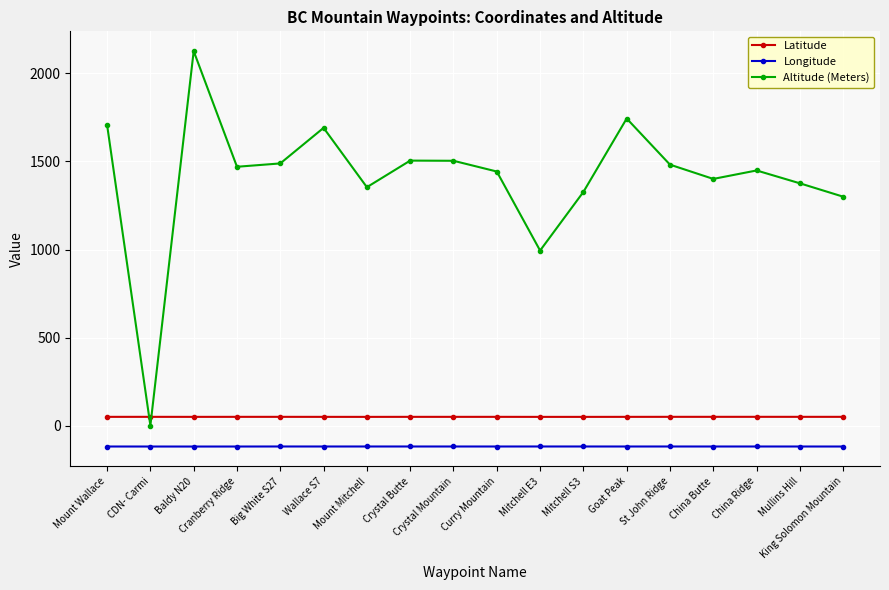

Read the Altitude (Meters) value at China Butte.

1401.0